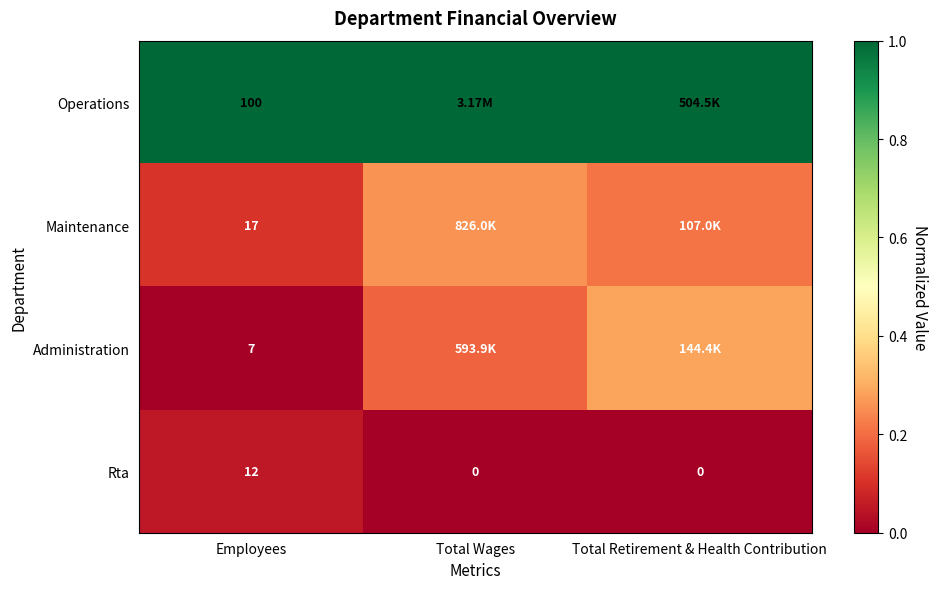

Is the value of Maintenance at Employees greater than the value of Rta at Total Wages?

Yes